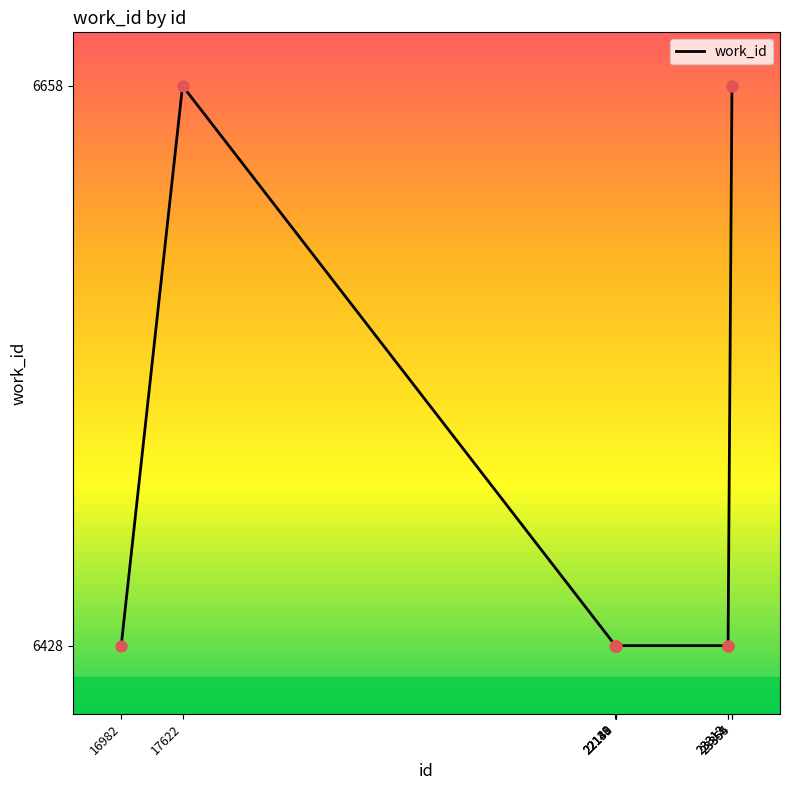

What is the ratio of the value at 23354 to the value at 17622?

1.0